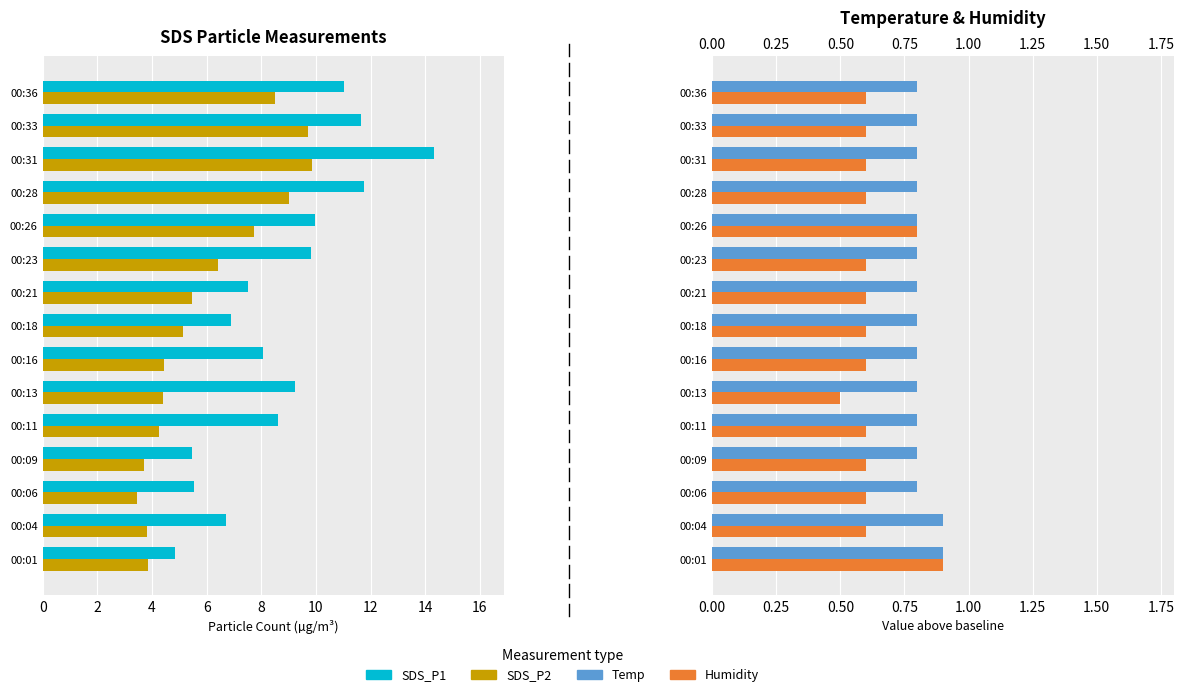

What is the minimum value shown in the chart?

0.5